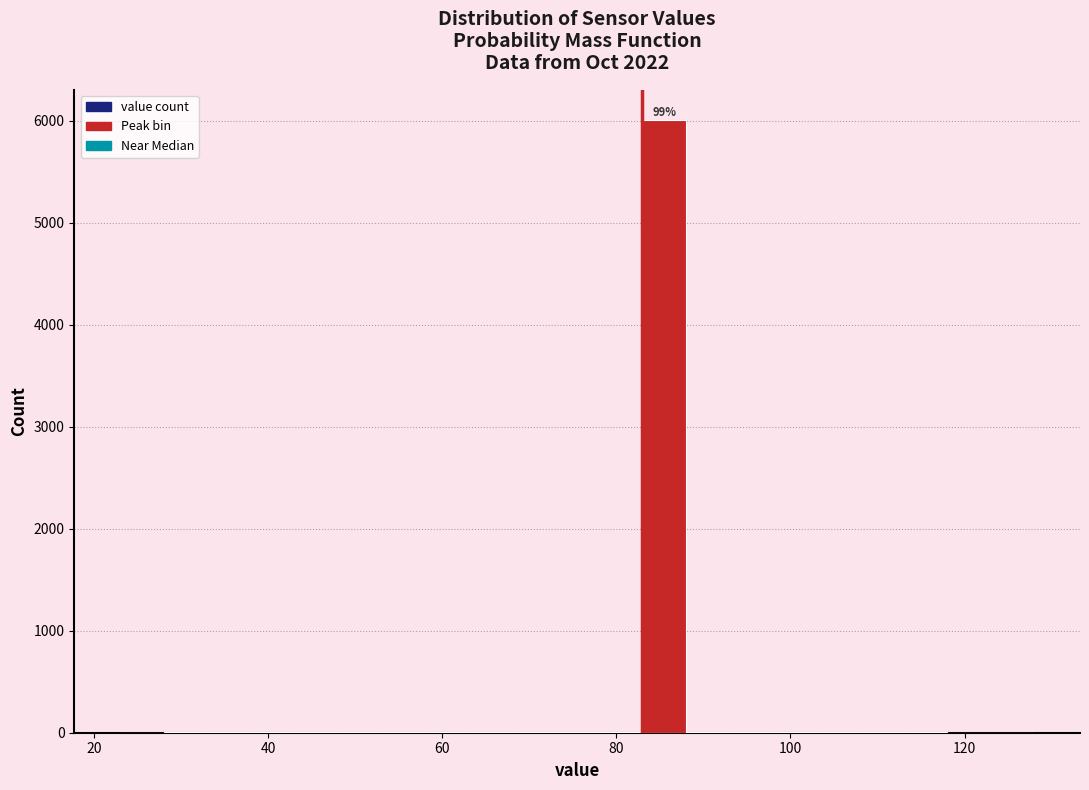

Around what value on the x-axis is the tallest bar? Give the approximate position of its centre, as read against the axis.

86